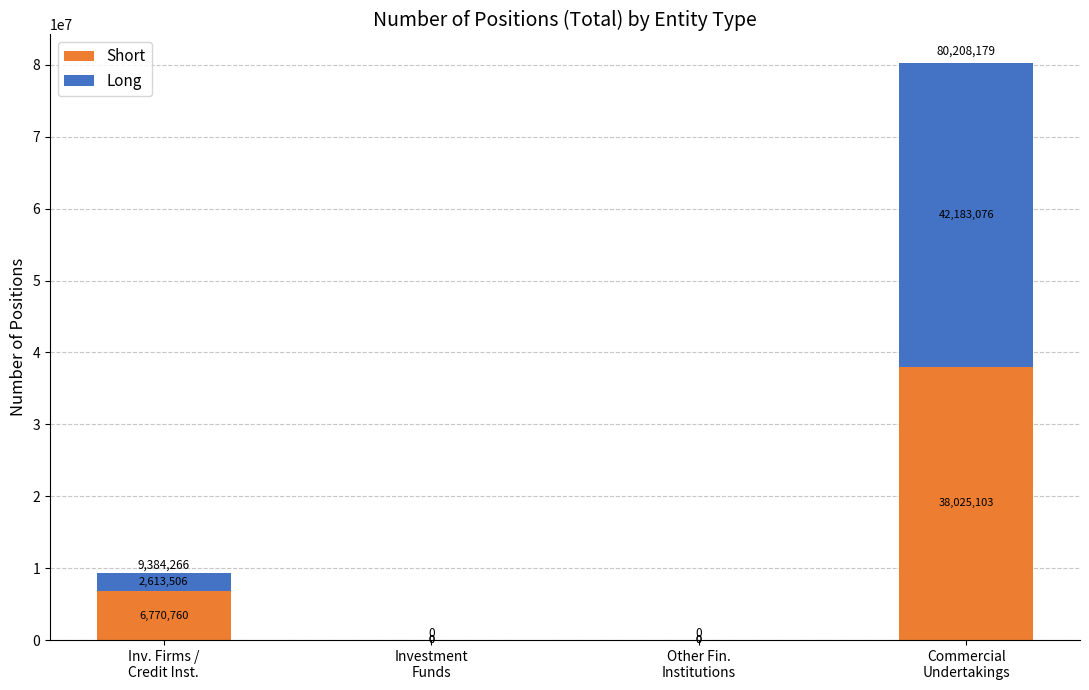

What is the highest value of the Short series?

38025103